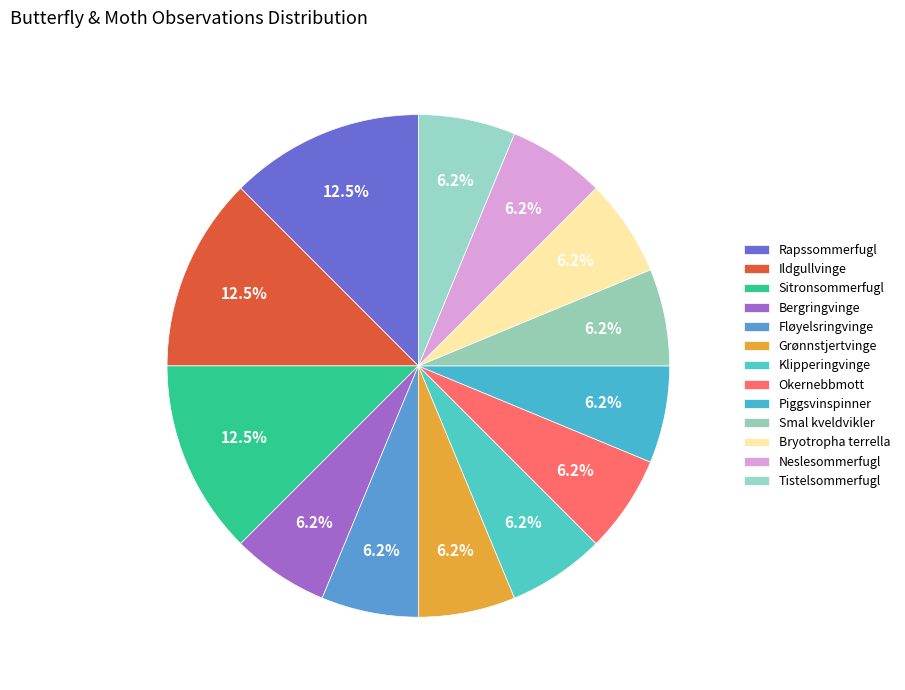

What is the largest slice in the pie chart?

Rapssommerfugl